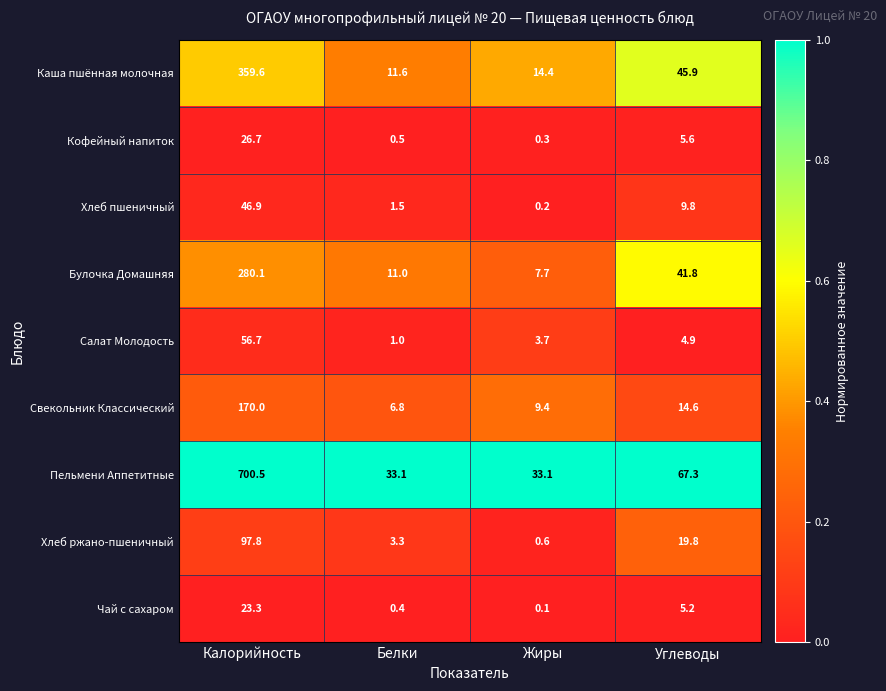

What is the total value across all series at Жиры?

69.5